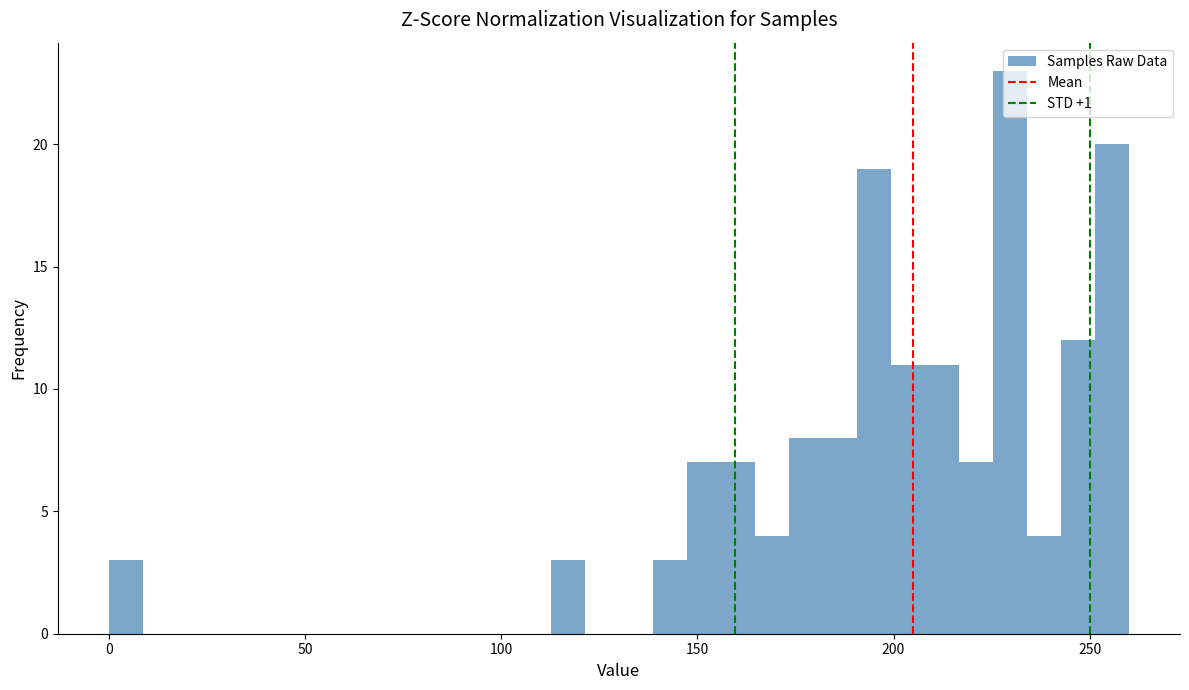

Read against the x-axis, roughly where is the centre of the tallest bar?

230